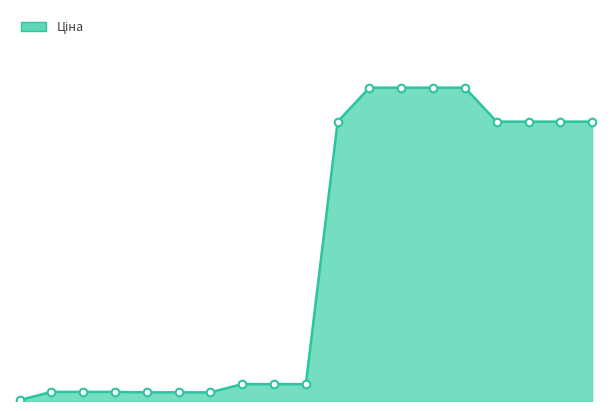

How many lines are shown in the chart?

1